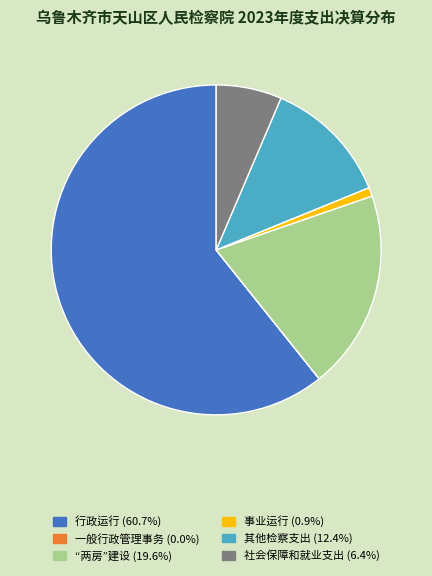

The “两房”建设 slice represents 27% of the pie. True or false?

False